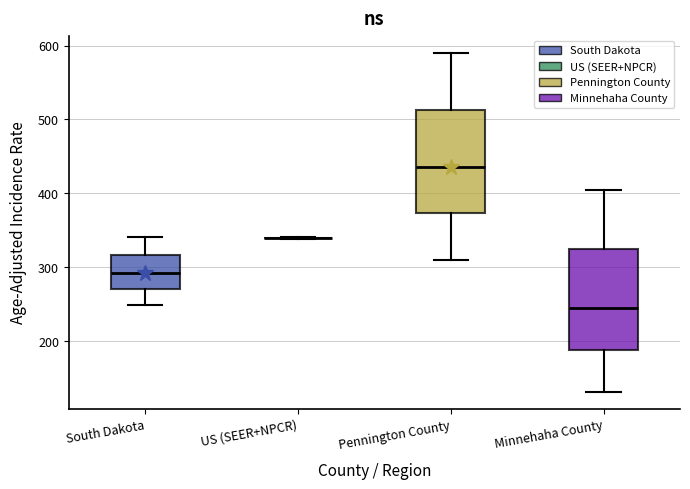

Where does the median line of the box for Minnehaha County sit on the y-axis? The values are not printed on the chart, so give them approximately, as read against the axis.

240